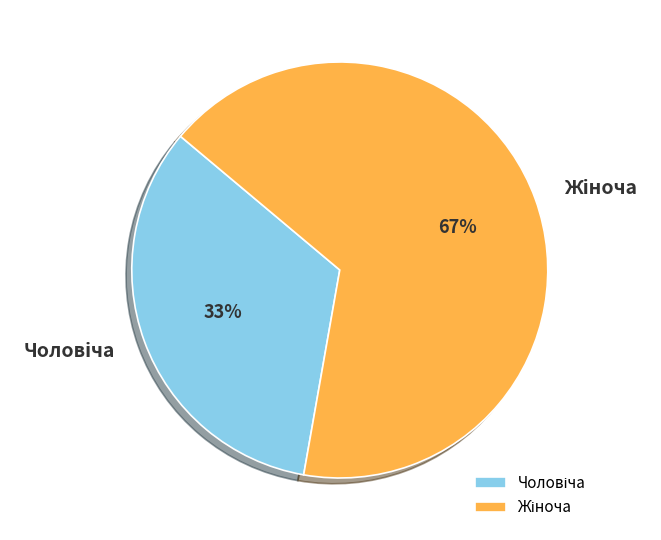

Is there a majority slice in this chart?

Yes